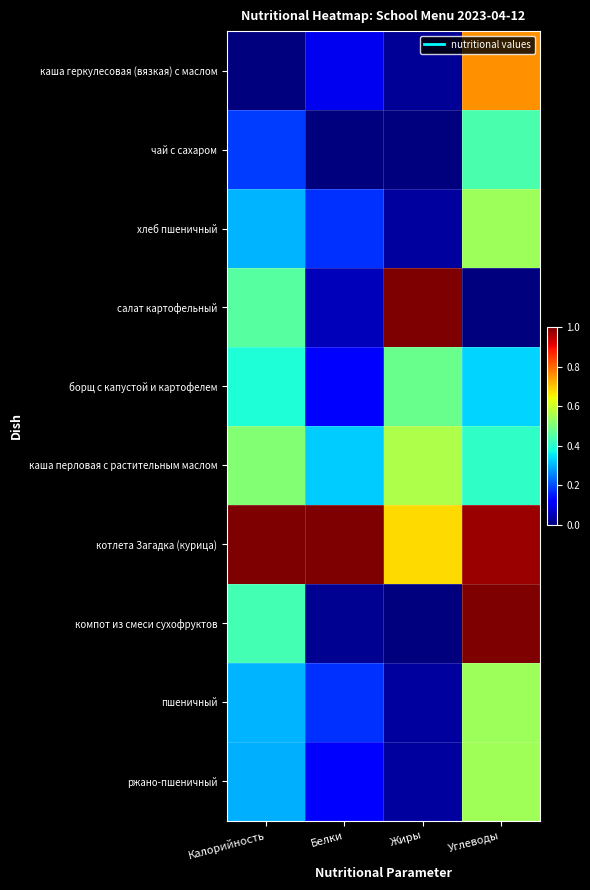

How many categories are shown in the chart?

4